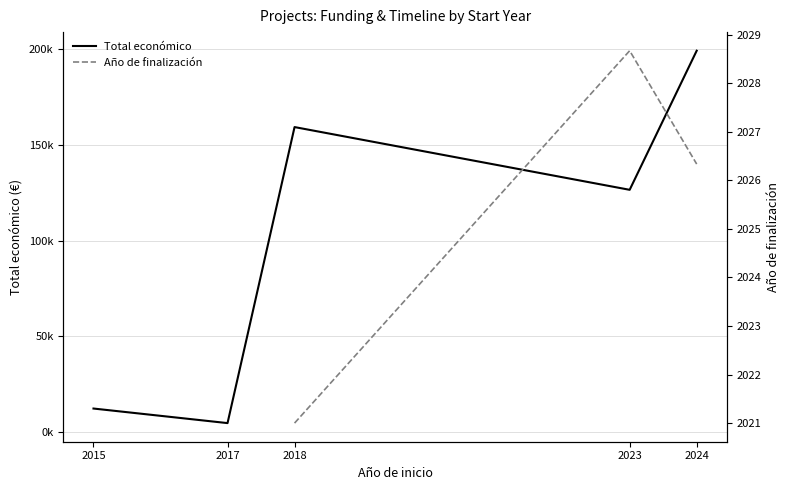

Rank the categories by Total económico value from highest to lowest.

2024, 2018, 2023, 2015, 2017